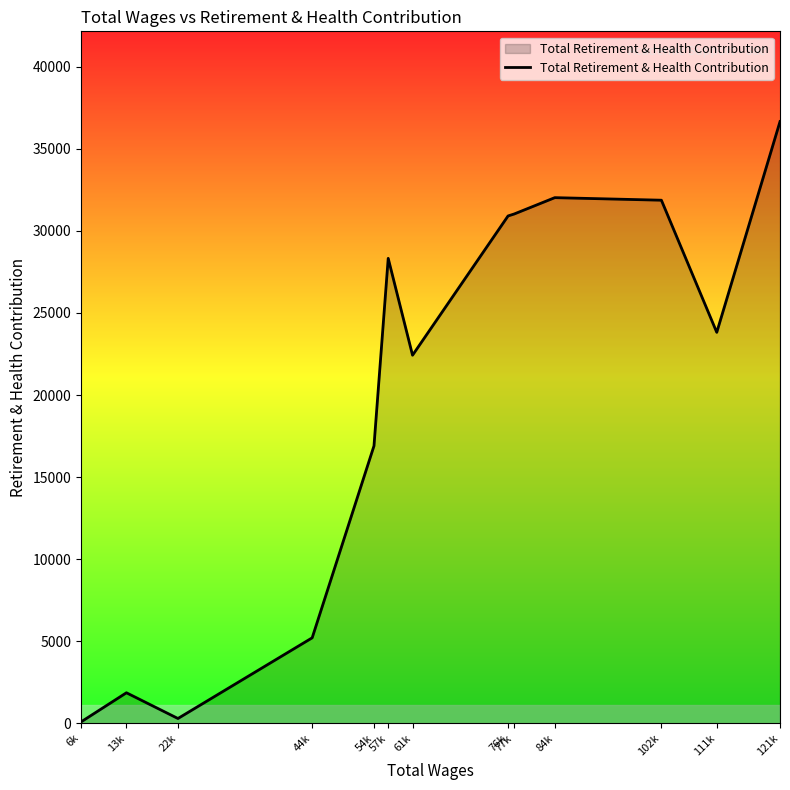

What is the greatest value displayed?

36662